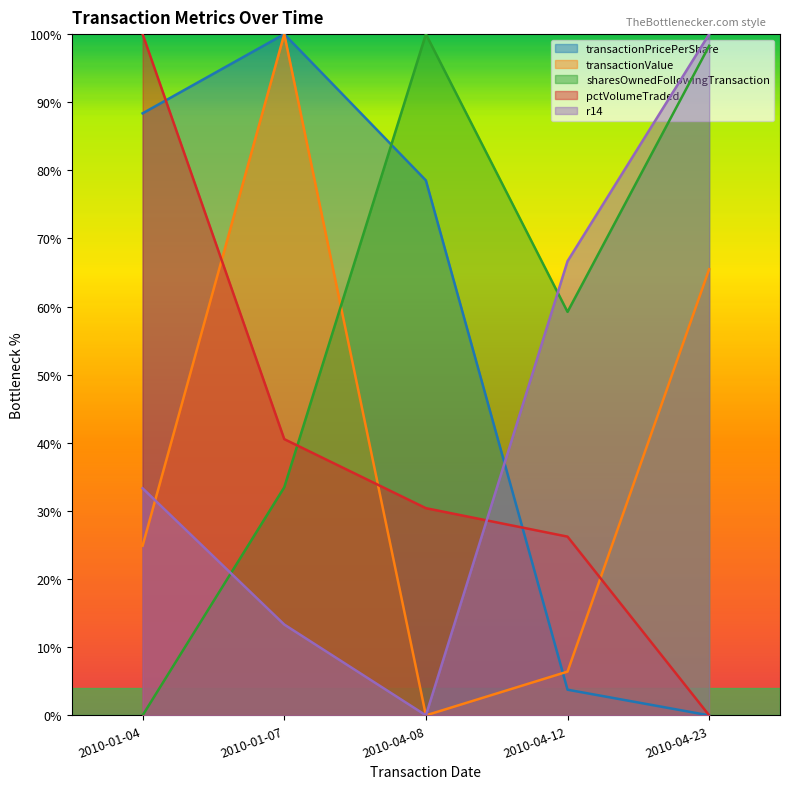

At which label is transactionPricePerShare closest to 50?

2010-04-08